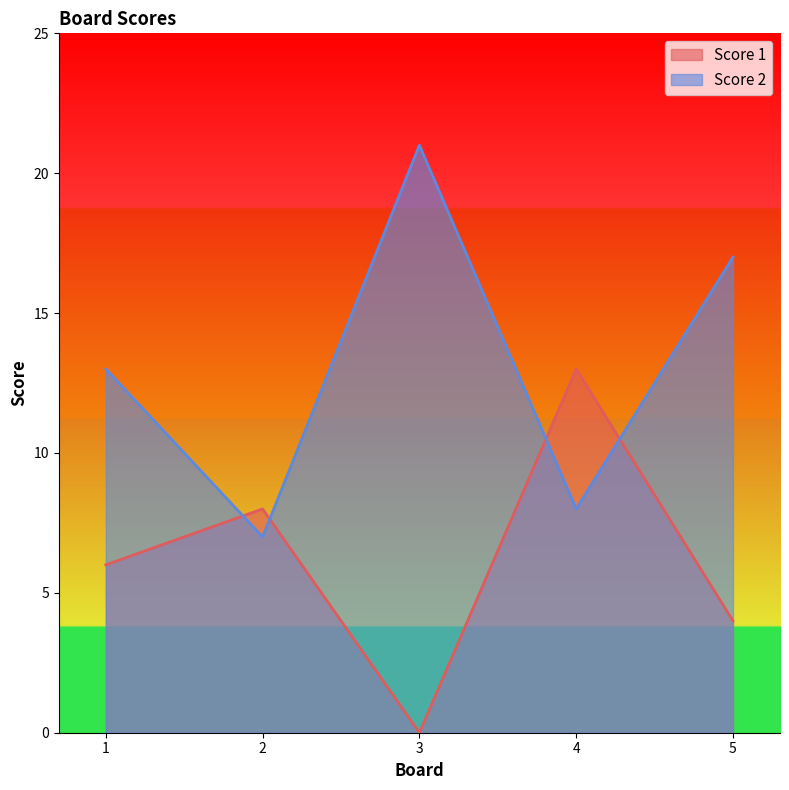

At which label does Score 2 reach its minimum?

2